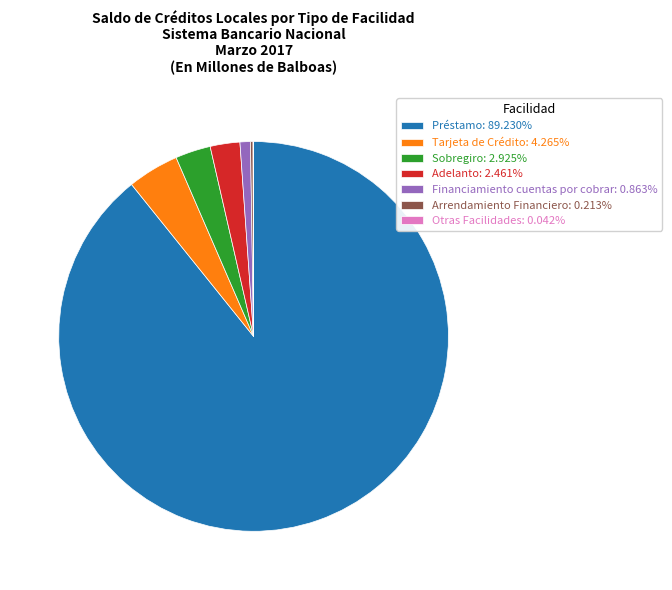

Is there any slice that represents more than half of the pie?

Yes